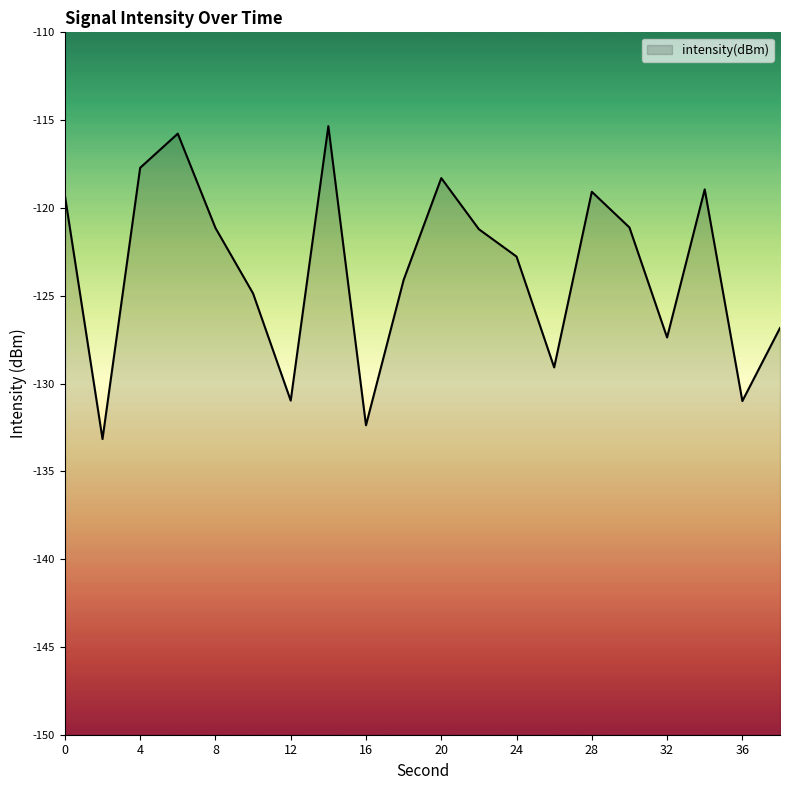

What is the difference between the maximum and minimum values?

17.8